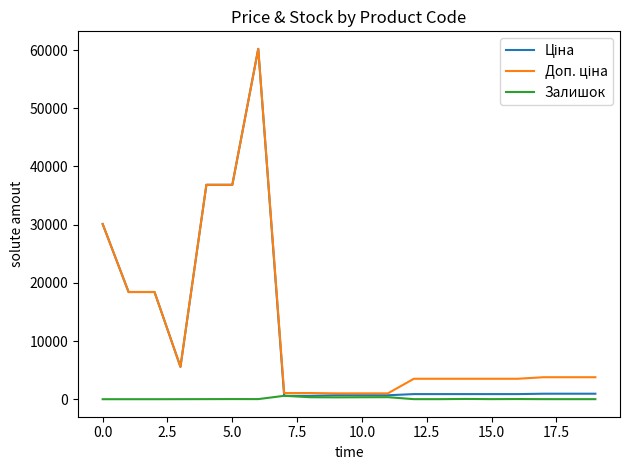

Count the number of categories in the chart.

20